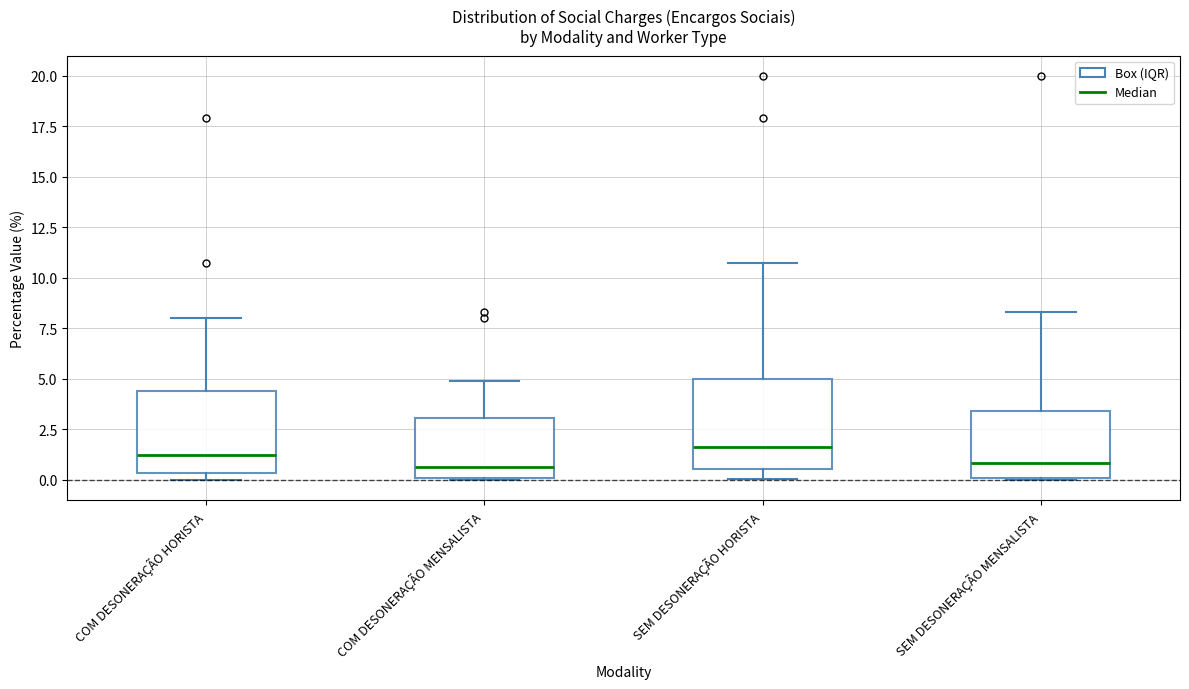

Reading left to right, transcribe this box plot: for each box, give where its median line is, the range the box spans, and where its two whiskers end, as read against the y-axis. The values are not printed on the chart, so give them approximately, as read against the axis.

COM DESONERAÇÃO HORISTA: median 1.5, box 0.5 to 4.5, whiskers 0.0 to 8.0
COM DESONERAÇÃO MENSALISTA: median 0.5, box 0.0 to 3.0, whiskers 0.0 to 5.0
SEM DESONERAÇÃO HORISTA: median 1.5, box 0.5 to 5.0, whiskers 0.0 to 11.0
SEM DESONERAÇÃO MENSALISTA: median 1.0, box 0.0 to 3.5, whiskers 0.0 to 8.5